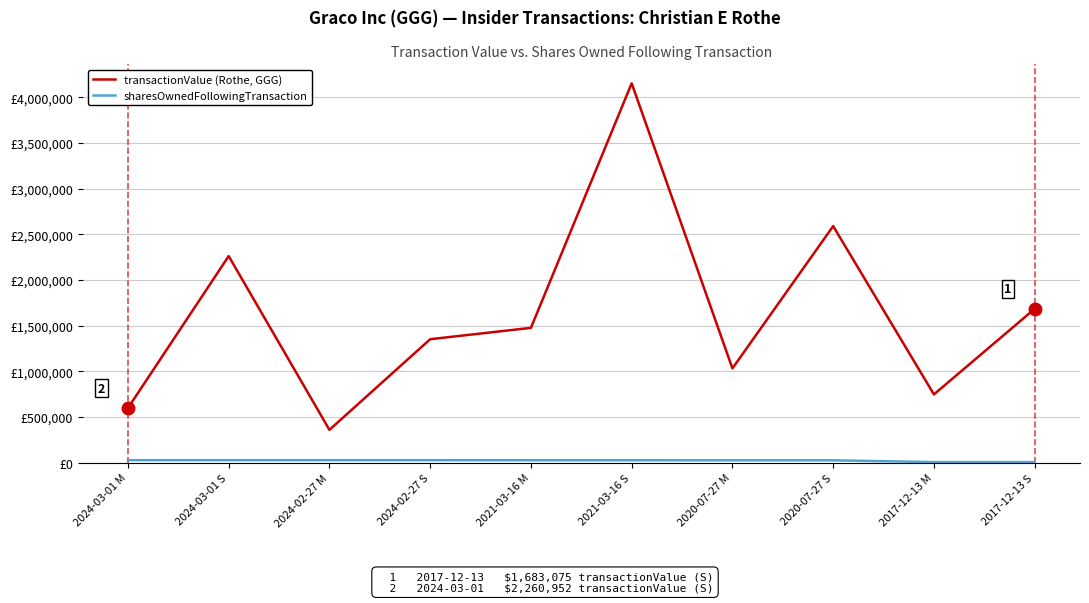

Is this an area chart (filled region under the line)?

No